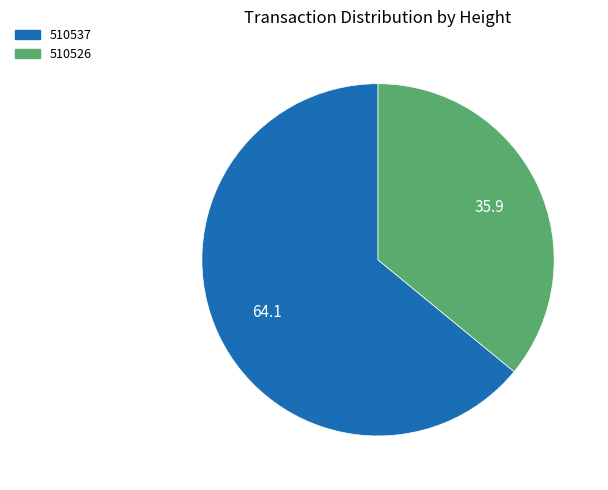

Is the sum of 510526 and 510537 greater than half?

Yes